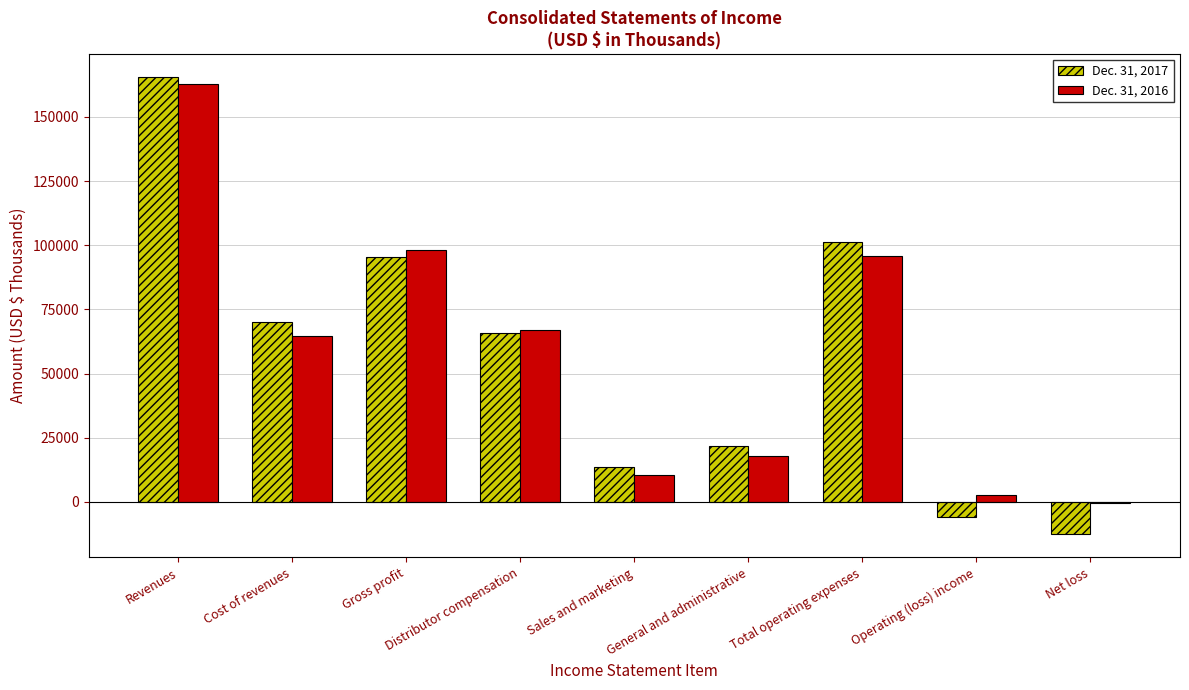

Which category has the highest value in the Dec. 31, 2017 series?

Revenues